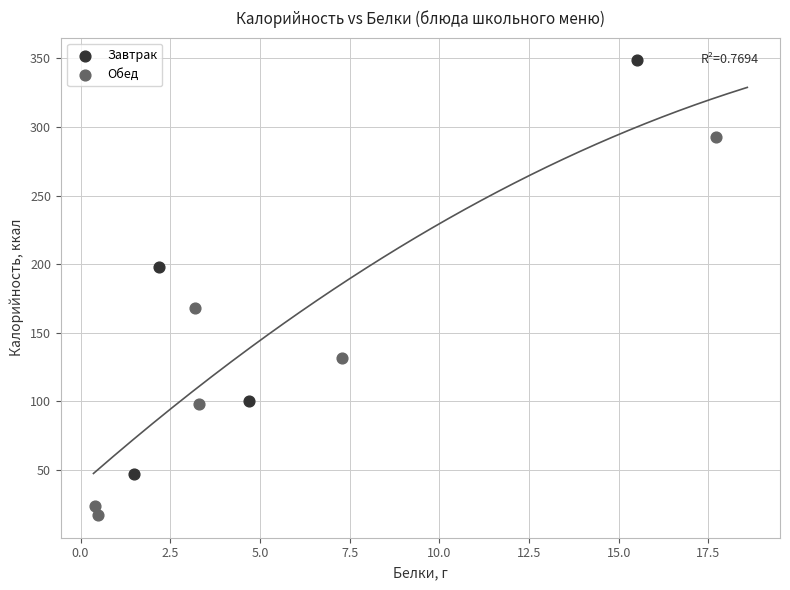

Which series has the widest spread of Y values?

Завтрак